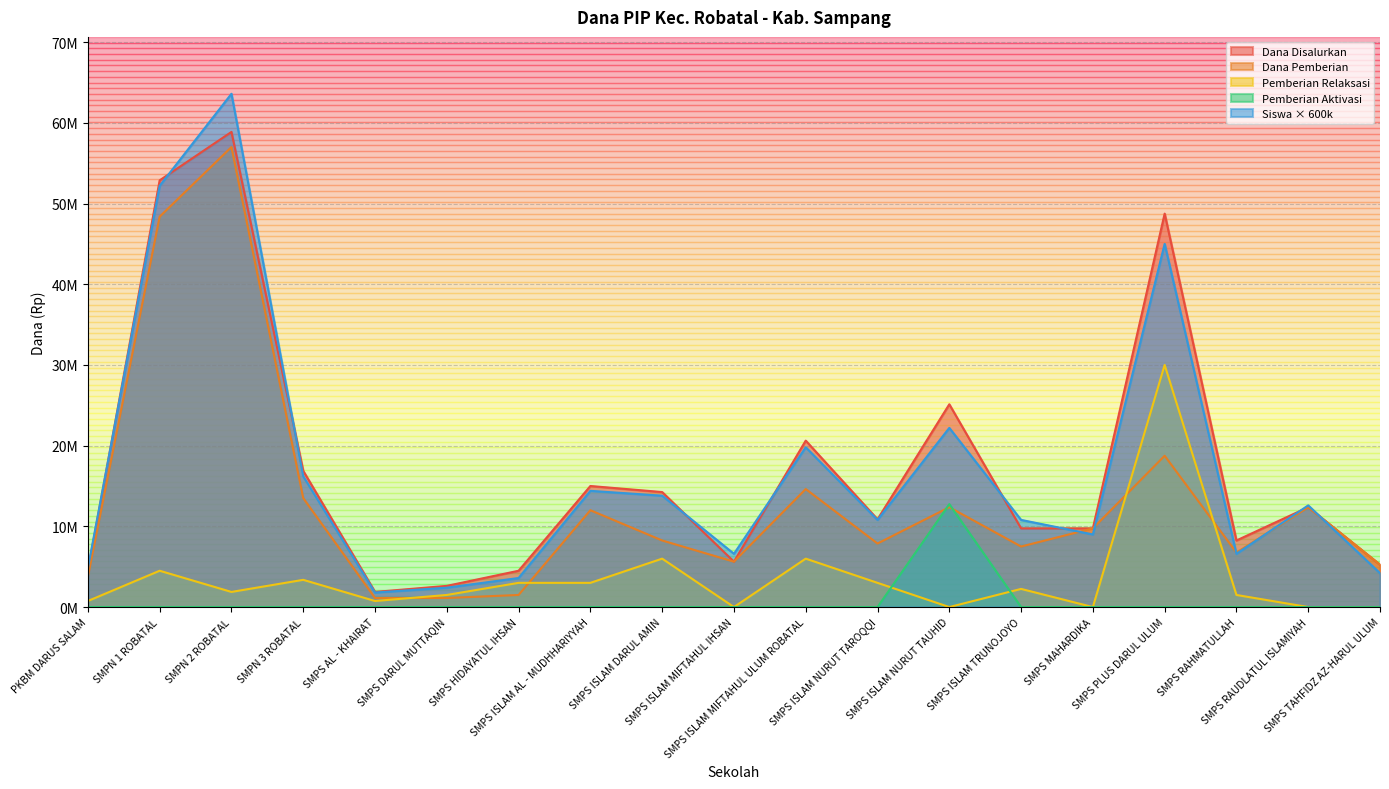

What is the total value across all series at SMPS ISLAM AL - MUDHHARIYYAH?

44400000